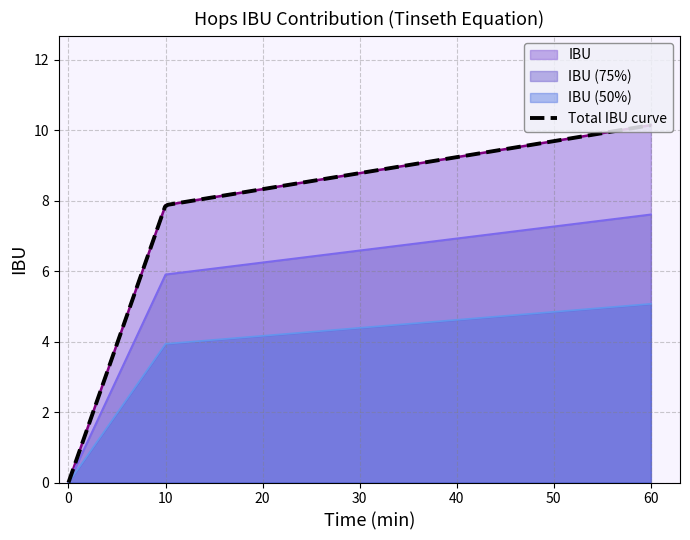

What is the change in value from 60 to 0?

-10.1